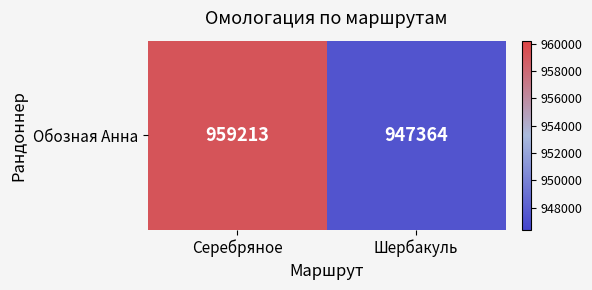

At which label is the value closest to 953288?

Шербакуль